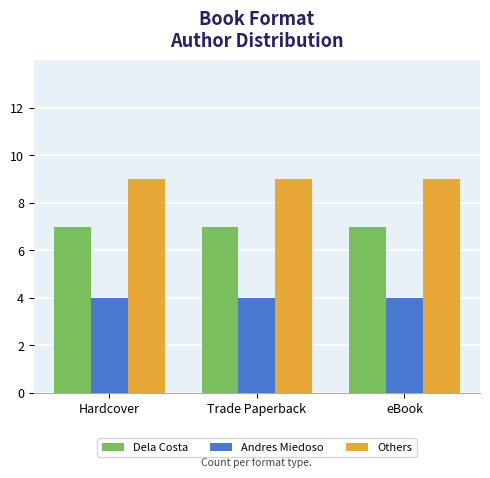

The Others series shows 9 at Trade Paperback. True or false?

True